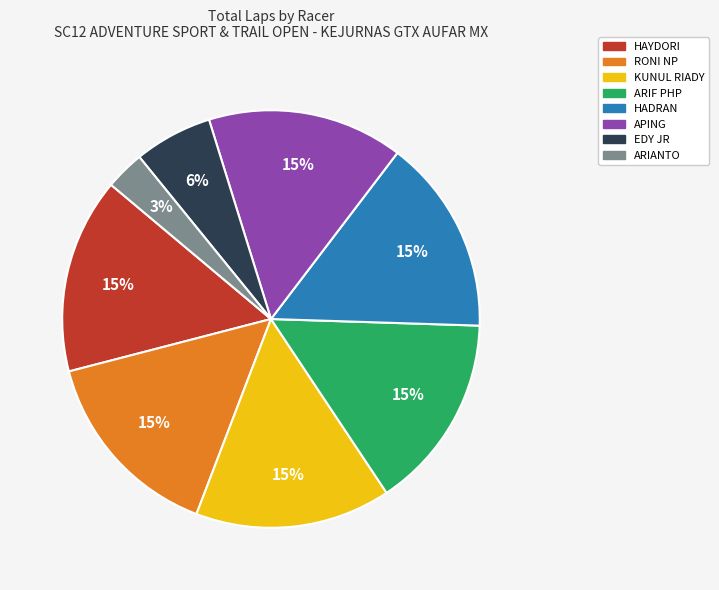

To the nearest percent, what is the difference between the largest and smallest slice percentages?

12%